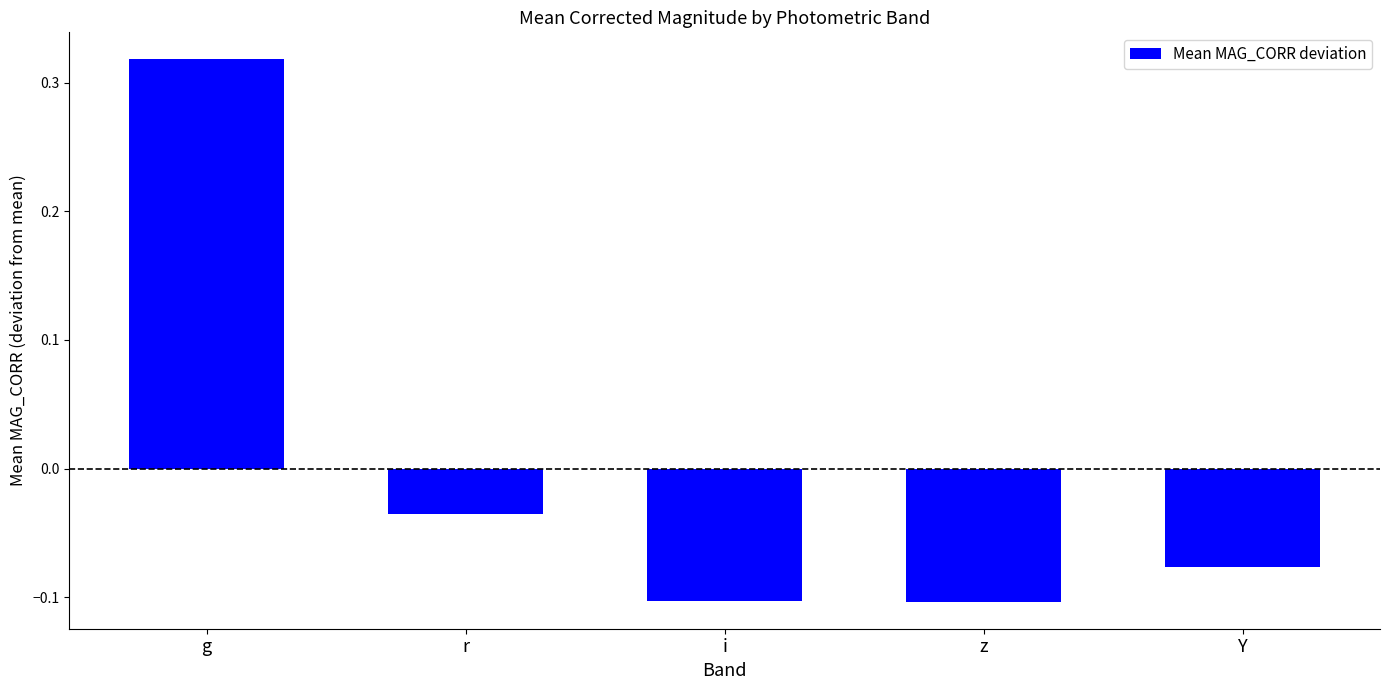

What is the label of the 2nd bar from the right?

z